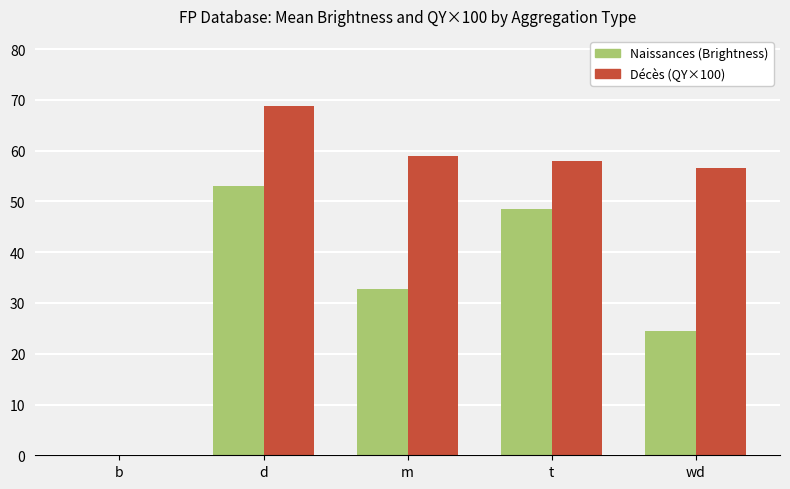

At which category is the sum across all series the highest?

d